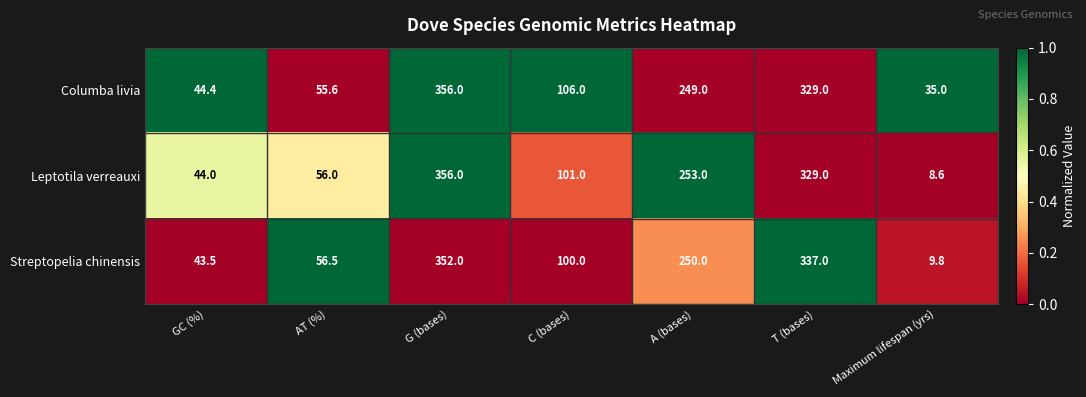

What is the difference between the Columba livia values at AT (%) and GC (%)?

11.2